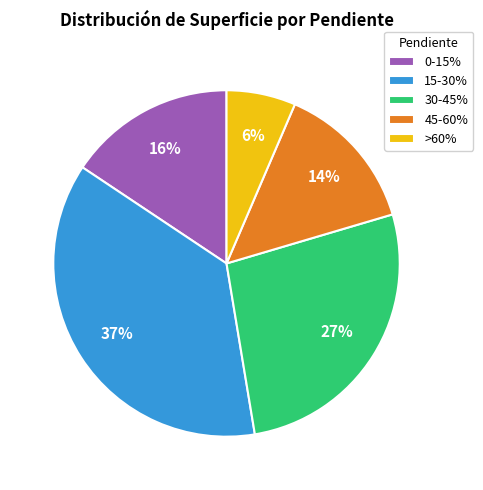

Do 15-30% and 30-45% together represent more than half of the pie?

Yes